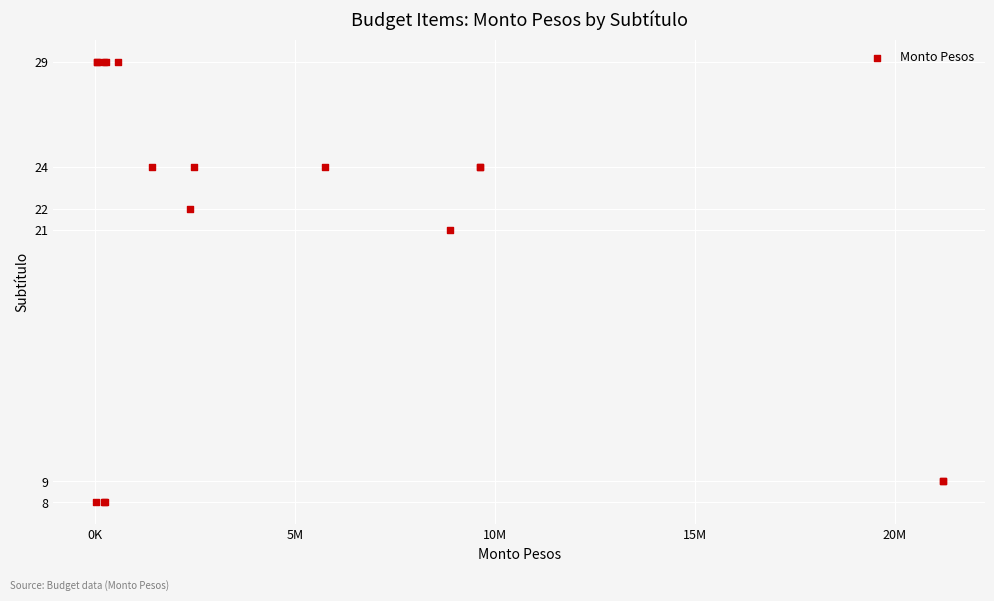

What Y value in the scatter plot is closest to 18?

21